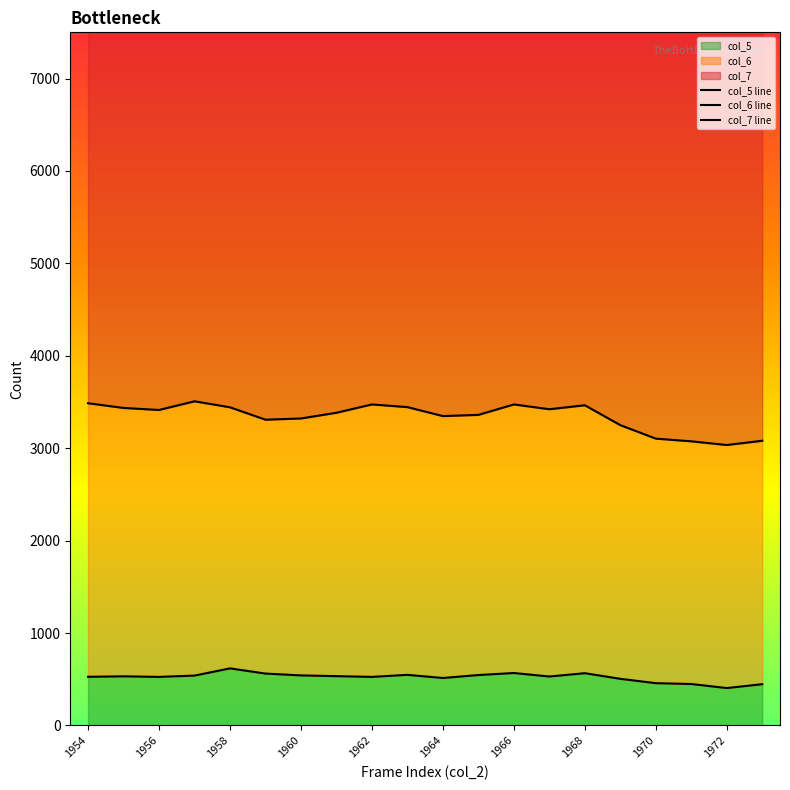

The col_5 series shows 867 at 1956. True or false?

False